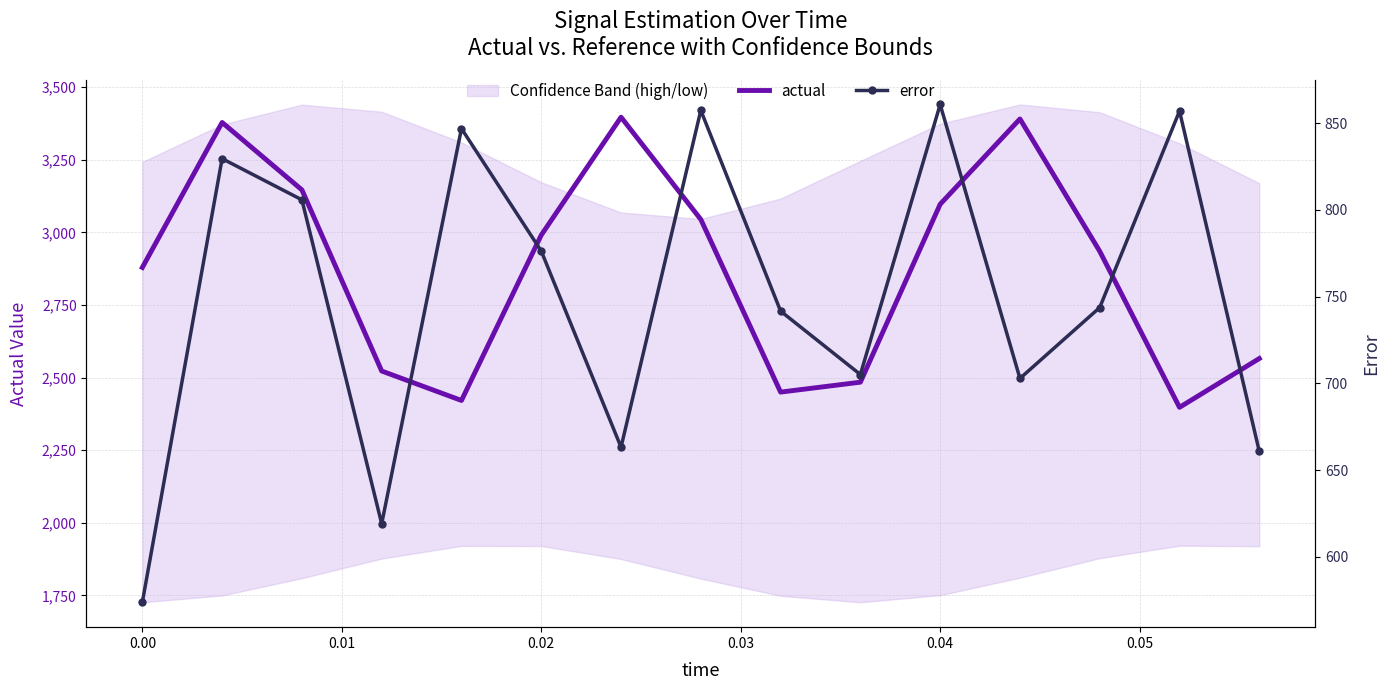

How many data points in actual are above 2934?

8